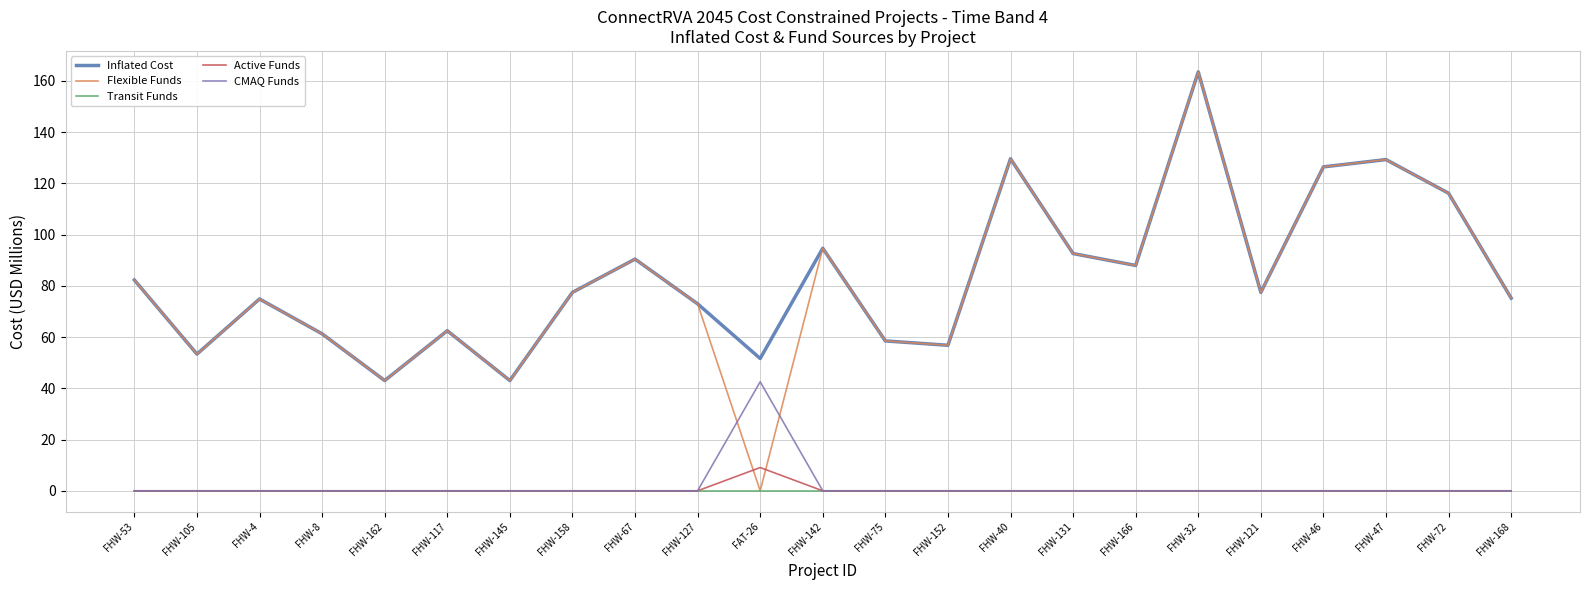

What is the difference between the highest and lowest values at FHW-166?

88.0